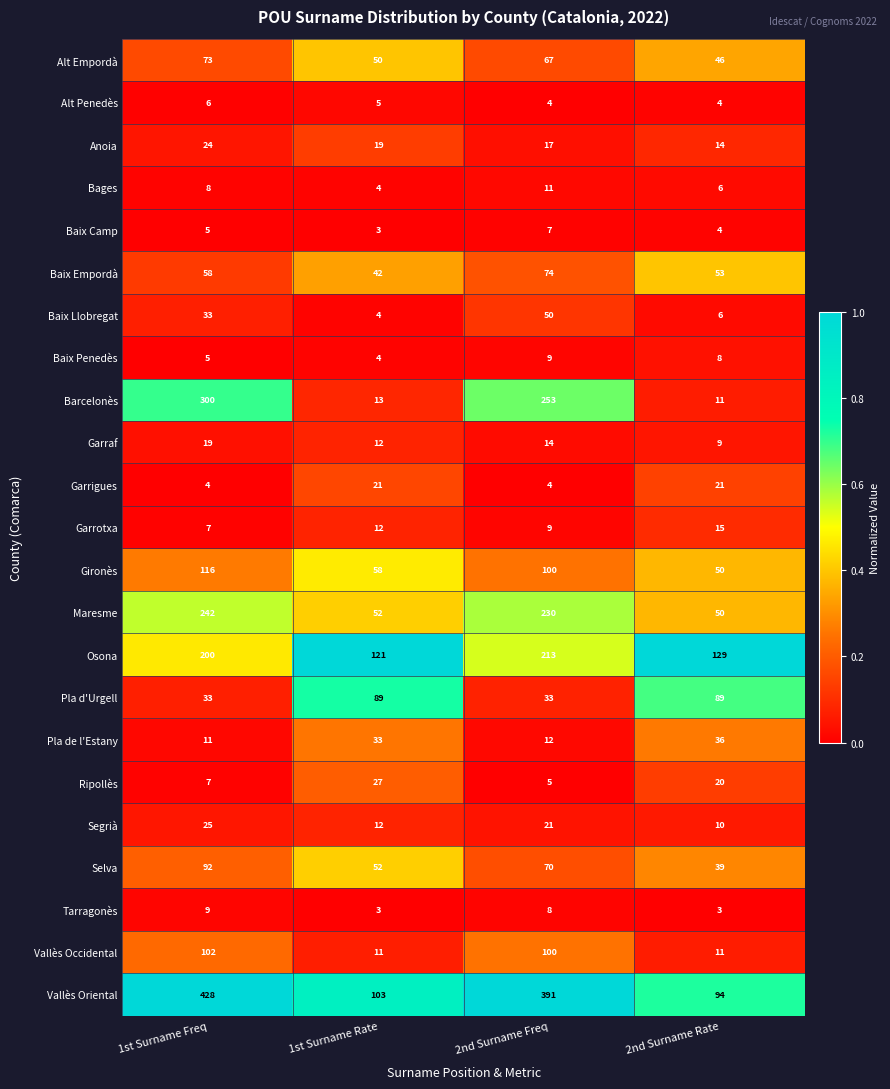

Which series has the widest spread of values?

Vallès Oriental